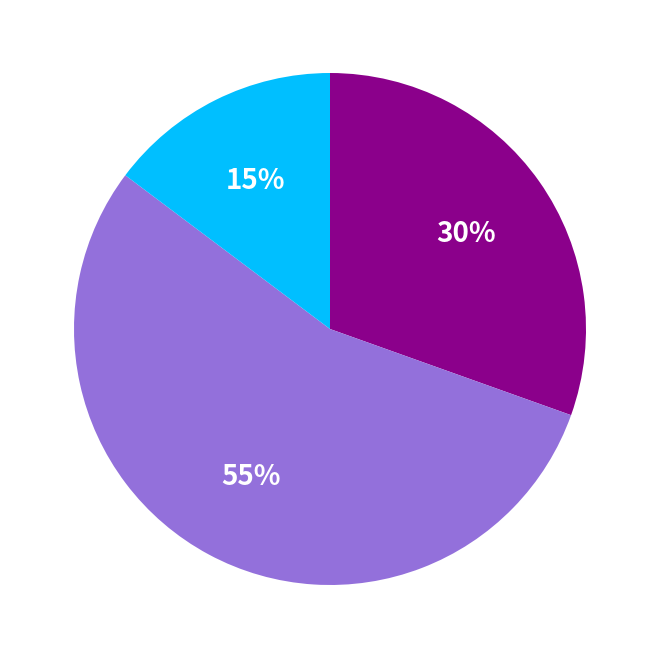

To the nearest percent, what is the average slice percentage?

33%